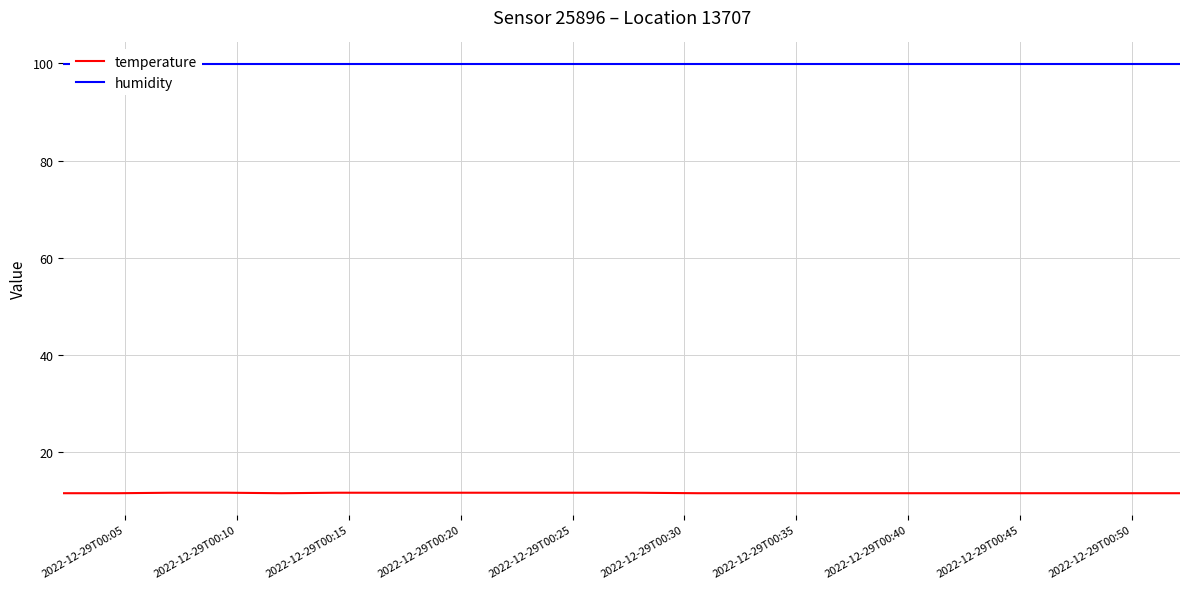

Reading left to right, extract all data points from this chart.

temperature: 11.5	11.5	11.6	11.6	11.5	11.6	11.6	11.6	11.6	11.6	11.6	11.5	11.5	11.5	11.5	11.5	11.5	11.5	11.5	11.5
humidity: 99.9	99.9	99.9	99.9	99.9	99.9	99.9	99.9	99.9	99.9	99.9	99.9	99.9	99.9	99.9	99.9	99.9	99.9	99.9	99.9